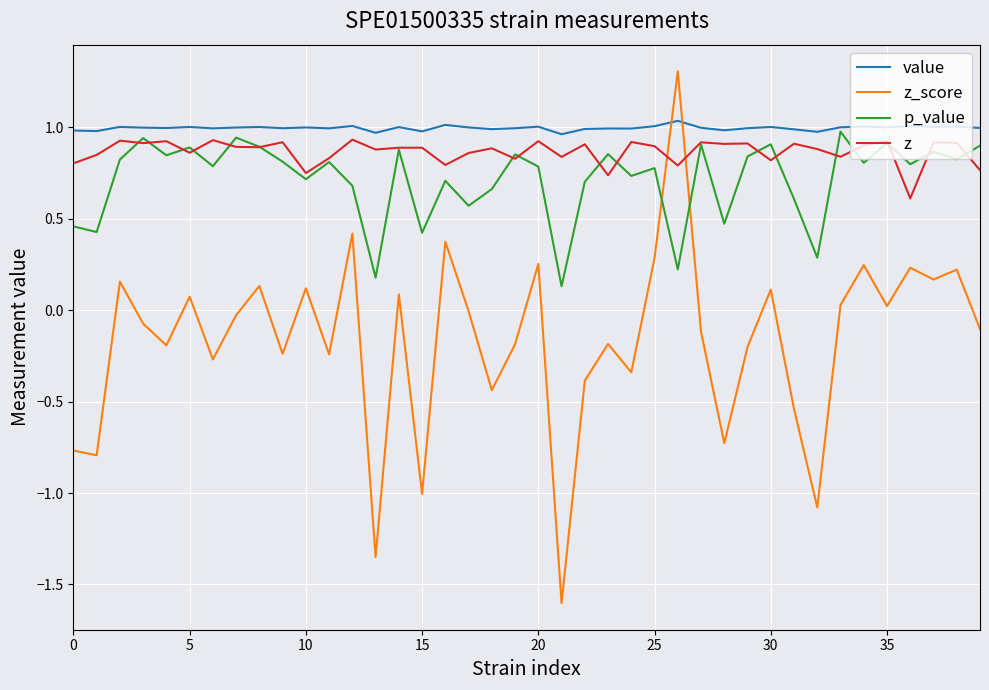

What is the highest value of the z_score series?

1.3